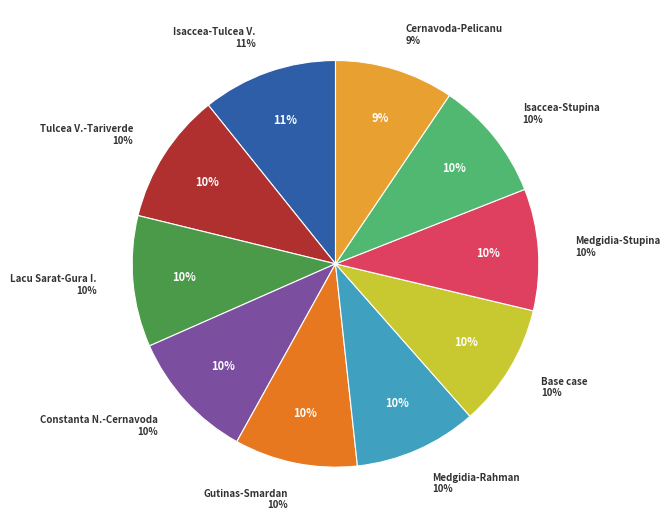

What percentage do N-1 OHL 400 kV Isaccea - Tulcea Vest and N-1 OHL 400 kV Medgidia Sud - Stupina together represent?

20.4%